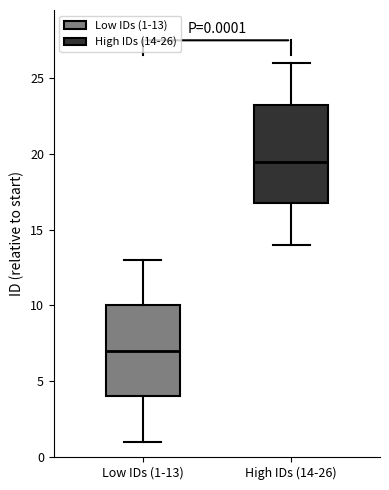

Which box has the lowest median line?

Low IDs (1-13)